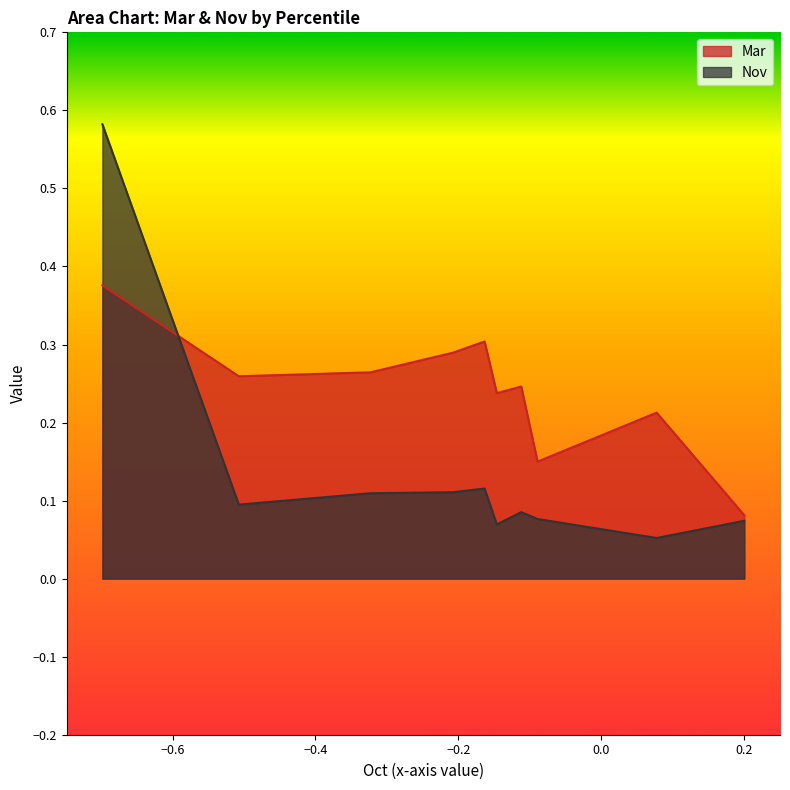

Reading left to right, extract all data points from this chart.

Mar: pct05=0.4	pct15=0.3	pct25=0.3	pct35=0.3	pct45=0.3	pct55=0.2	pct65=0.2	pct75=0.1	pct85=0.2	pct95=0.1
Nov: pct05=0.6	pct15=0.1	pct25=0.1	pct35=0.1	pct45=0.1	pct55=0.1	pct65=0.1	pct75=0.1	pct85=0.1	pct95=0.1